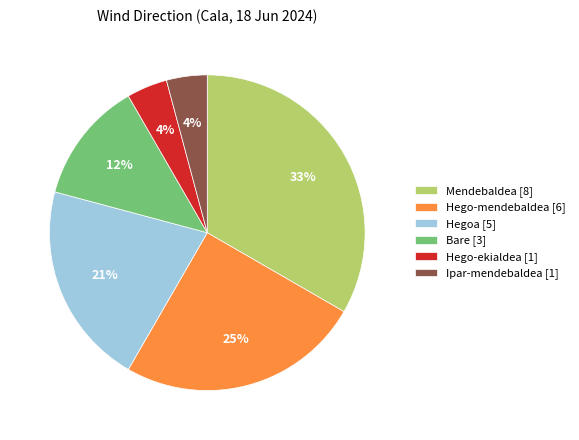

Which slice is the largest?

Mendebaldea [8]